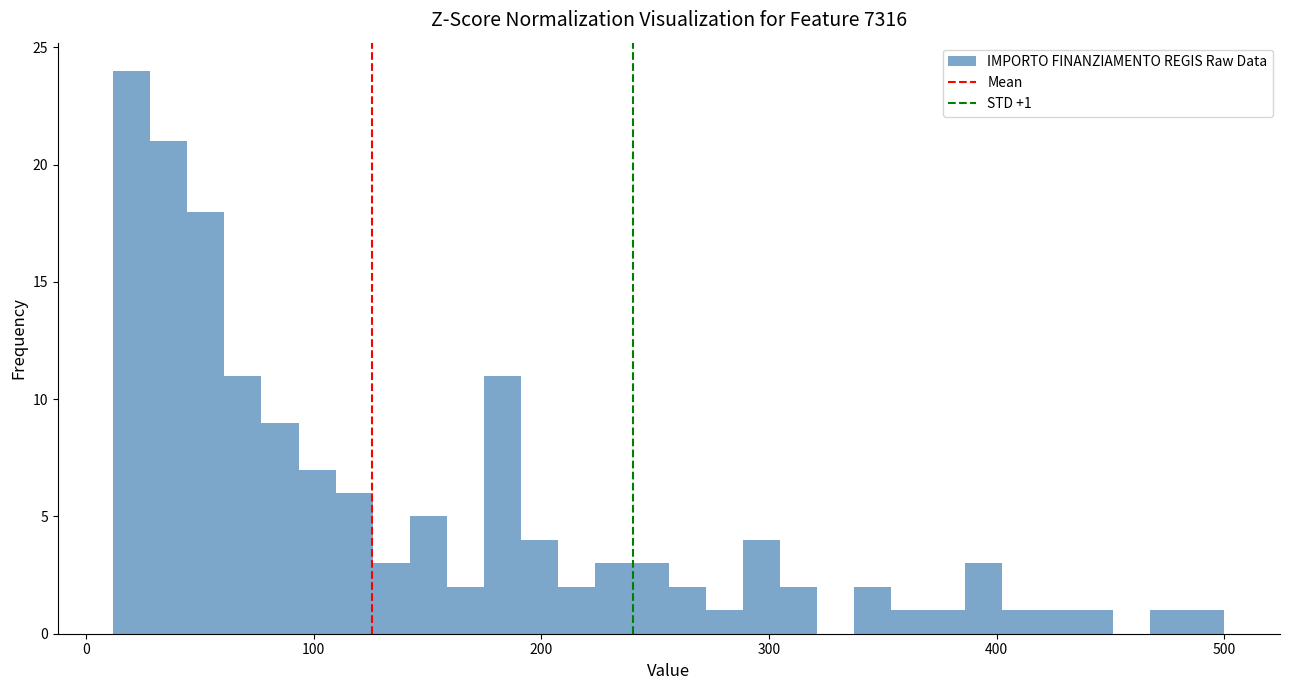

Around what value on the x-axis is the tallest bar? Give the approximate position of its centre, as read against the axis.

20